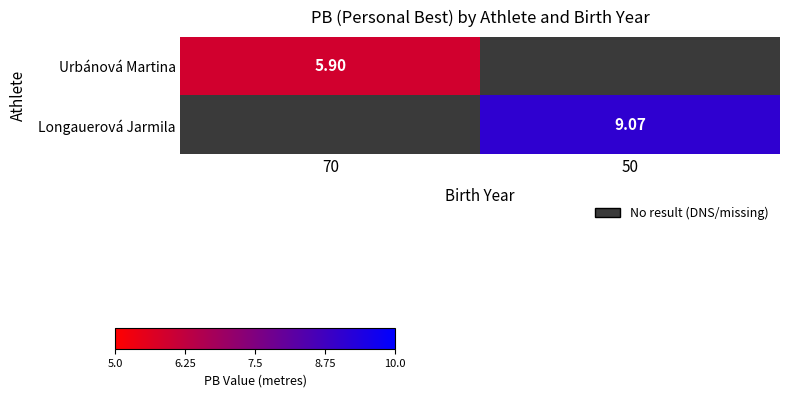

Between 70 and 50, which is larger?

50